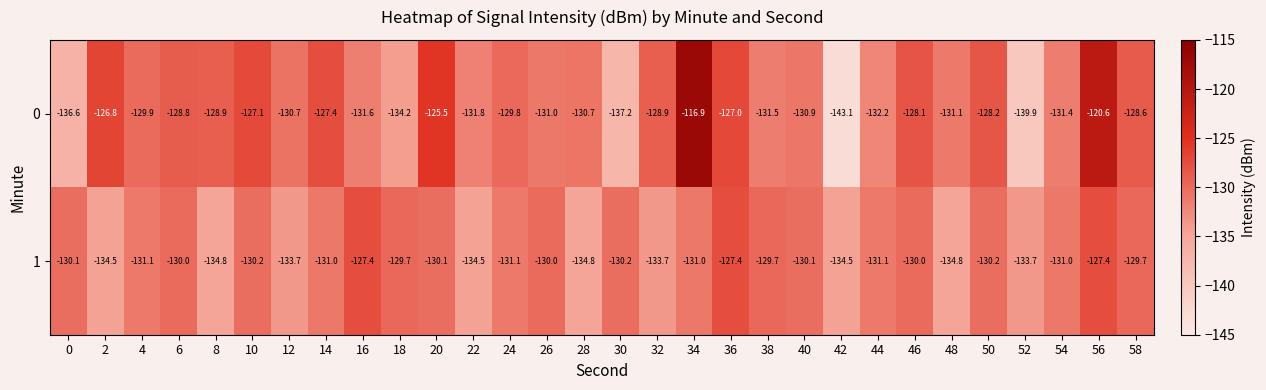

What is the total value across all series at 26?

-261.0